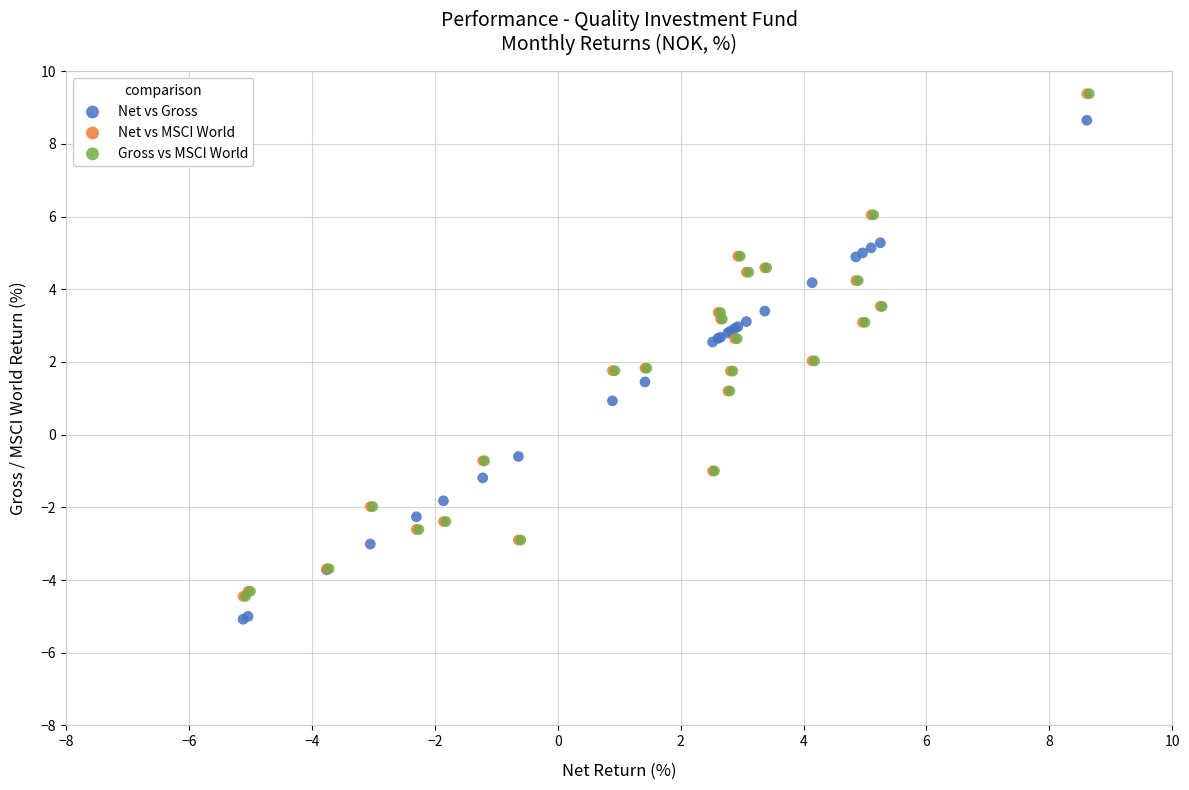

Which series reaches the minimum Y coordinate?

Net vs Gross